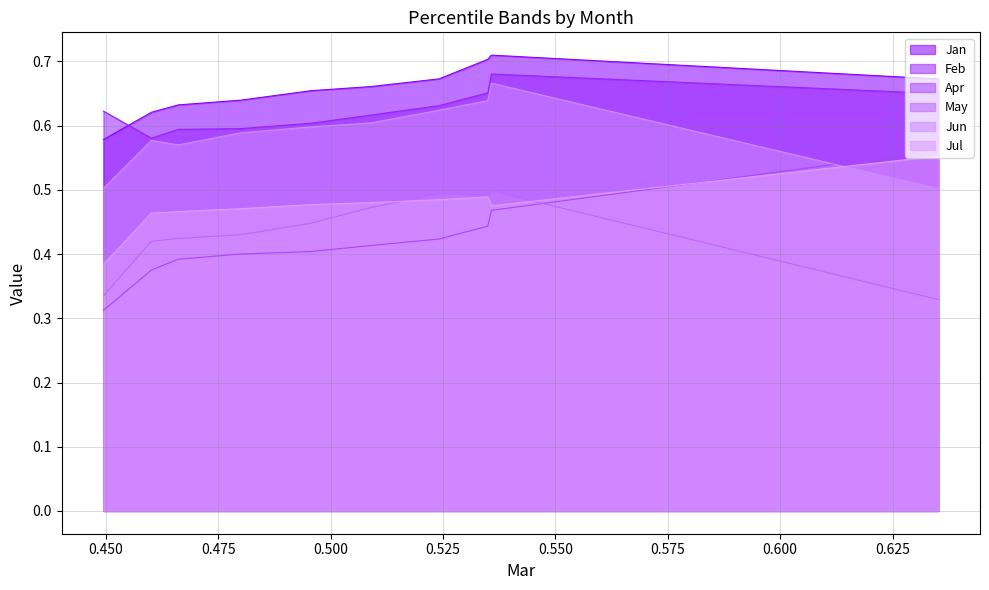

What are all the series names shown in the legend?

Jan, Feb, Apr, May, Jun, Jul